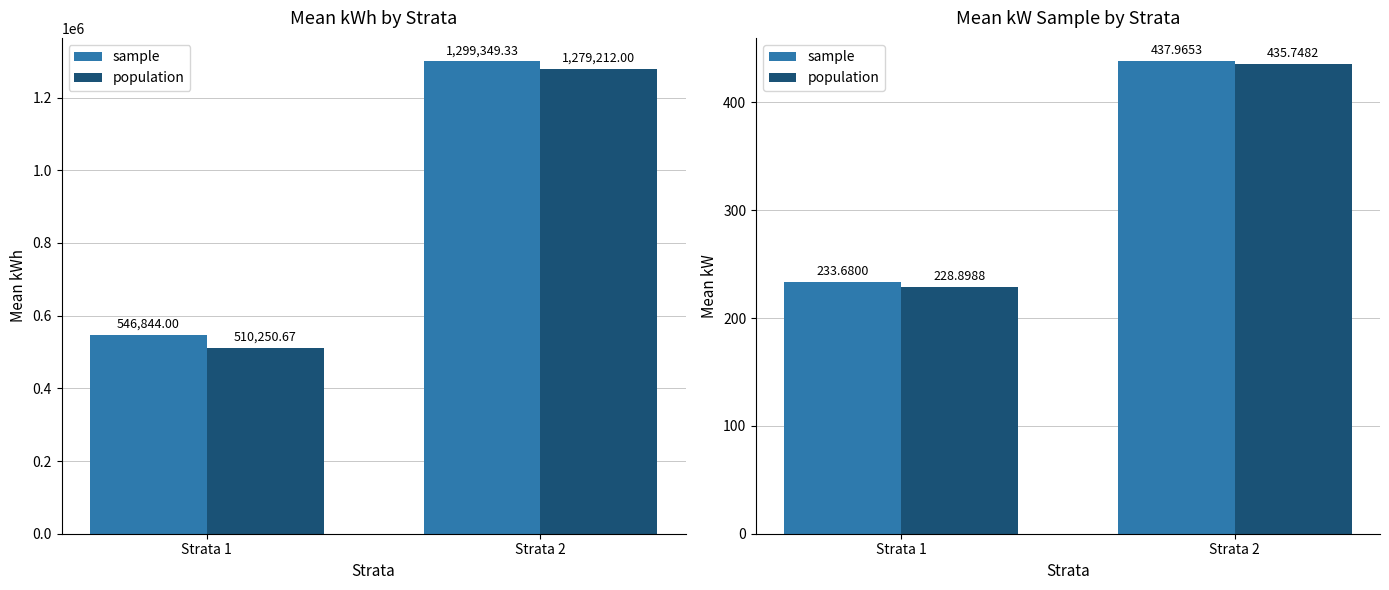

At which label does population reach its peak?

Strata 2